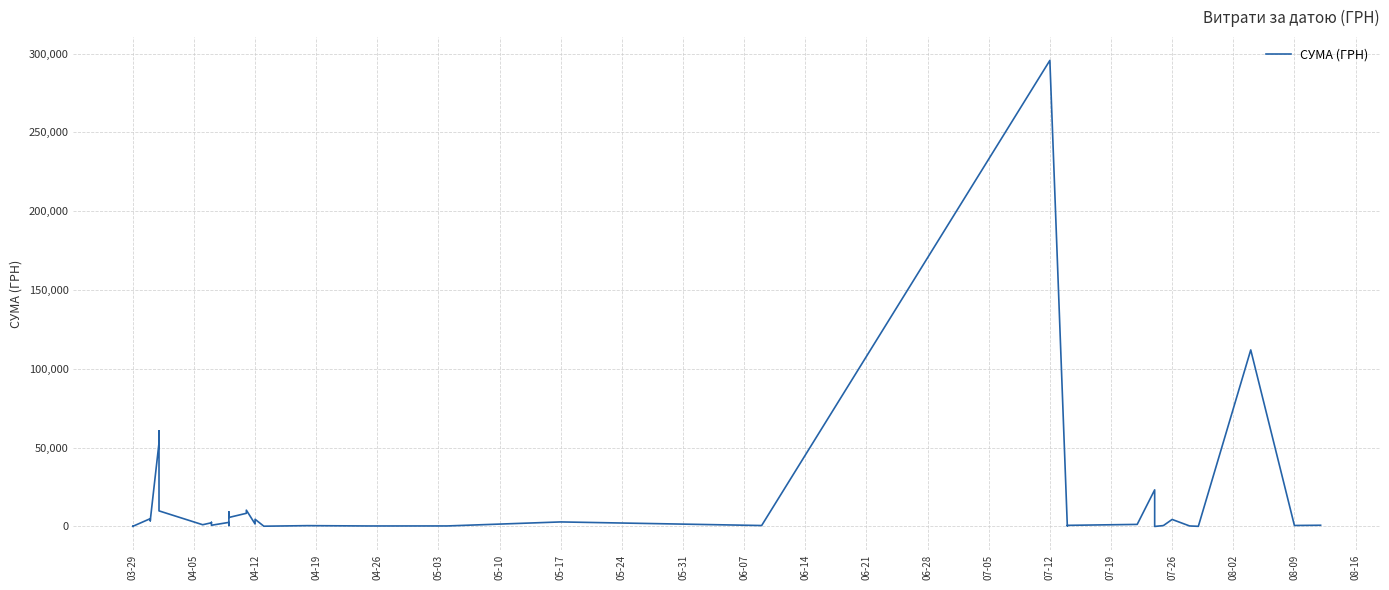

Reading right to left, what are all the values shown in this chart?

775.0	633.1	111990.4	97.8	331.6	4460.0	574.6	11.2	23228.0	1321.3	708.4	200.8	295638.6	600.0	2886.0	339.4	323.2	527.8	173.9	4573.8	1592.4	10355.9	8360.4	5720.2	9235.2	633.1	2600.0	774.4	2607.0	2354.0	1111.6	9898.4	60564.6	53028.9	3855.6	3635.4	4960.2	97.8	100.0	97.8